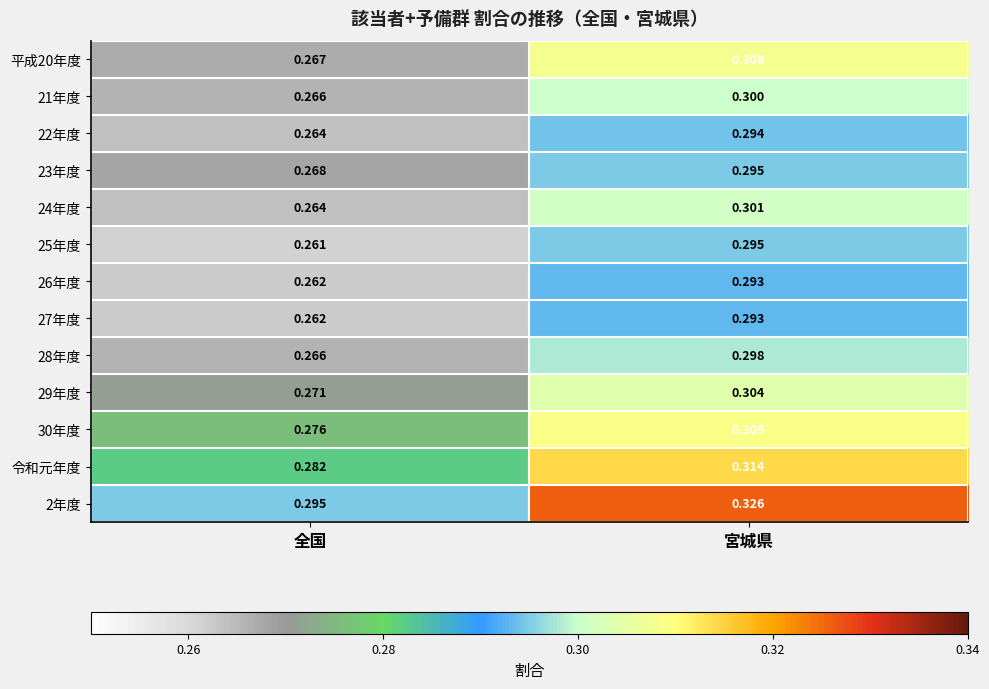

At which label is 26年度 closest to 0?

全国